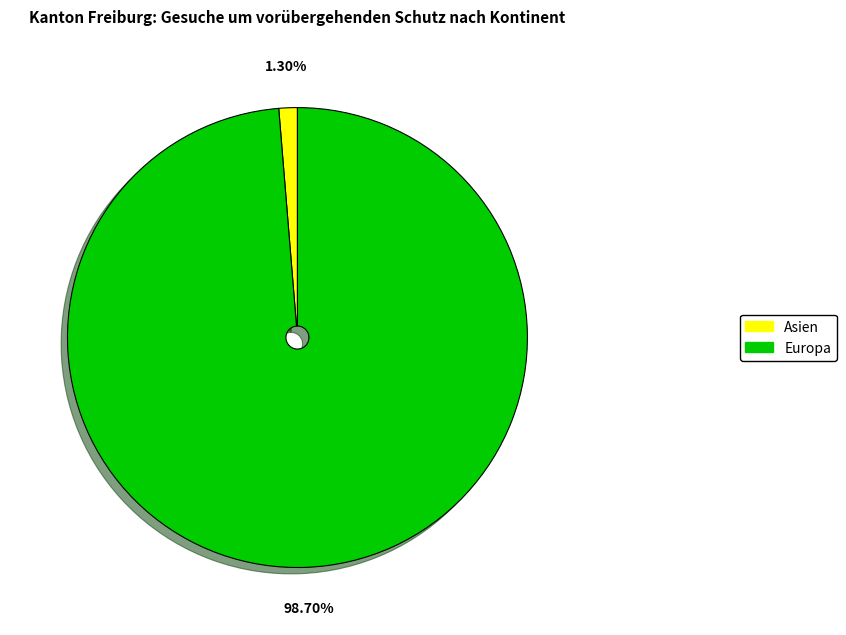

To the nearest percent, what is the average slice percentage?

50%